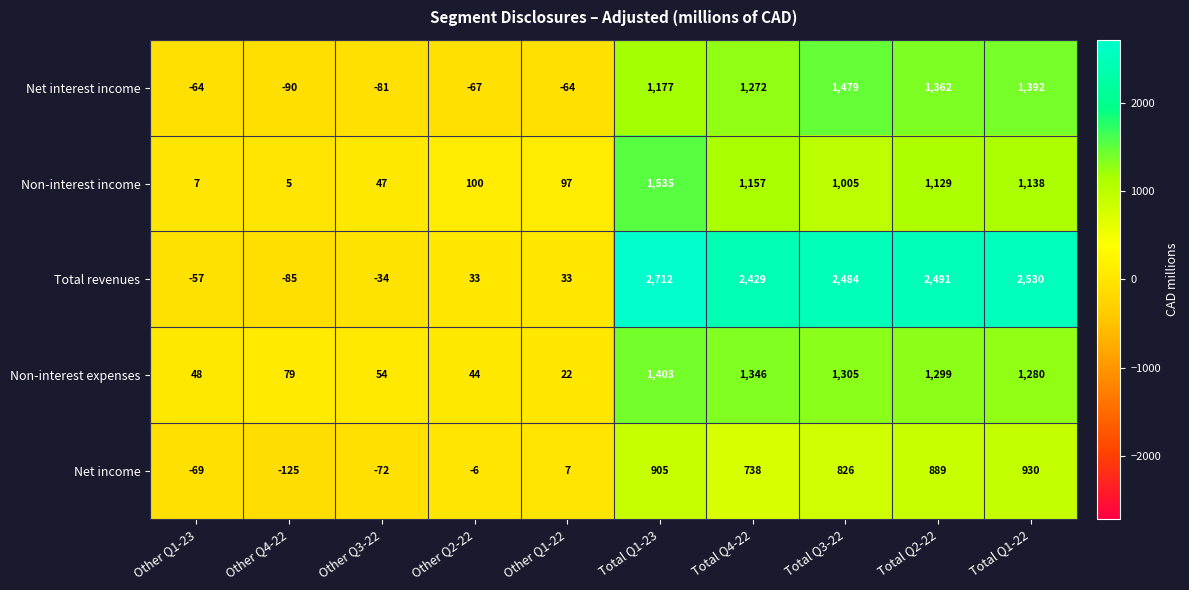

At which label does Net income first exceed 738?

Total Q1-23